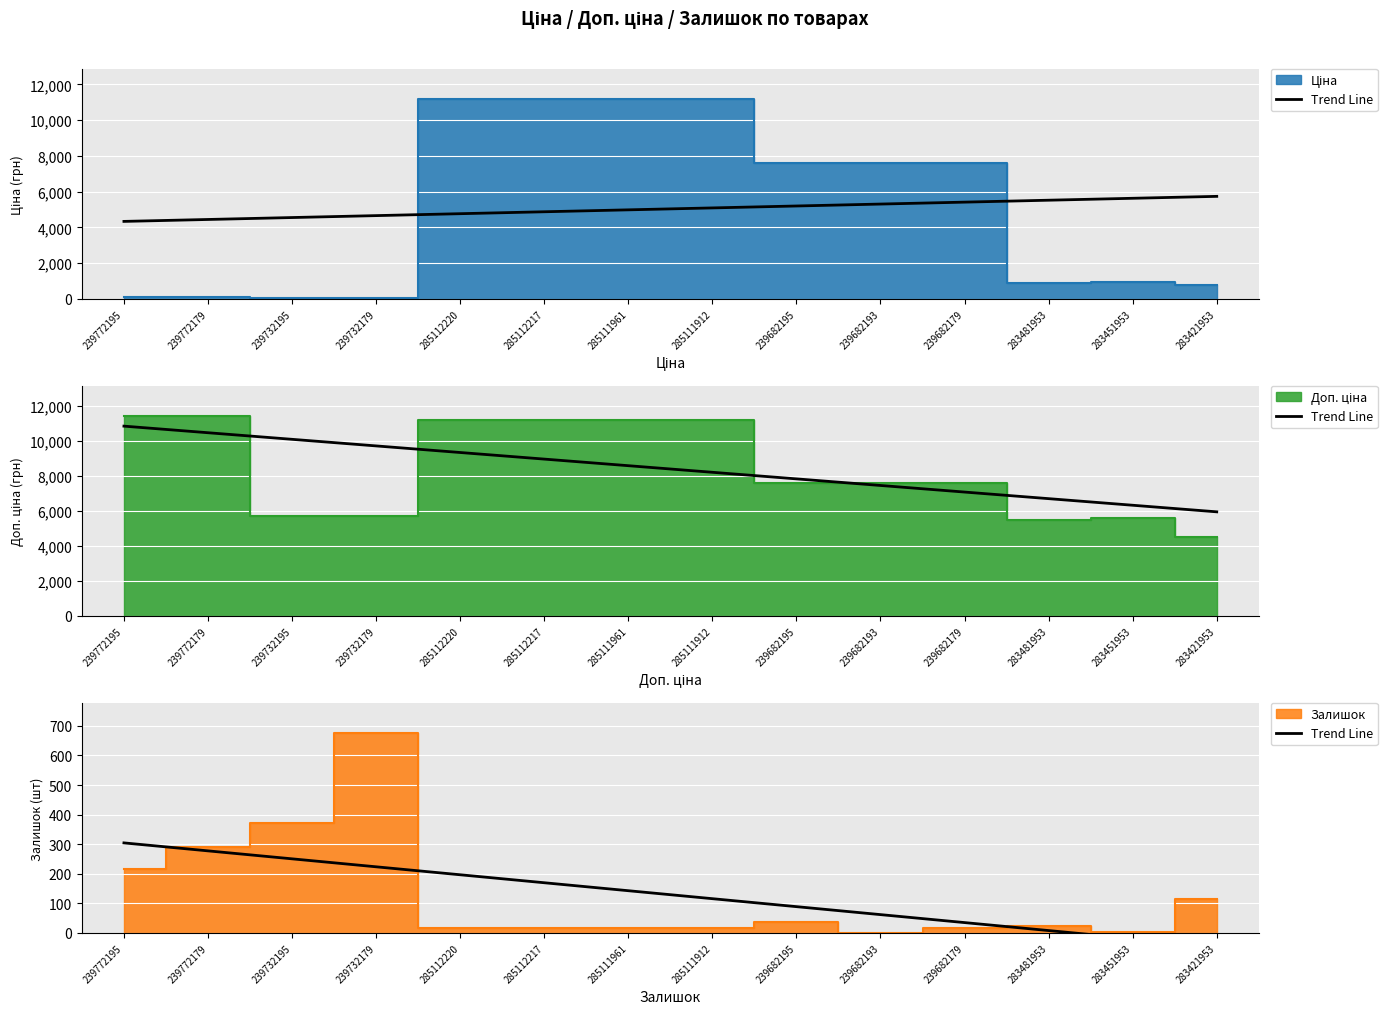

Is it true that the value at 239682193 is 61.9?

True